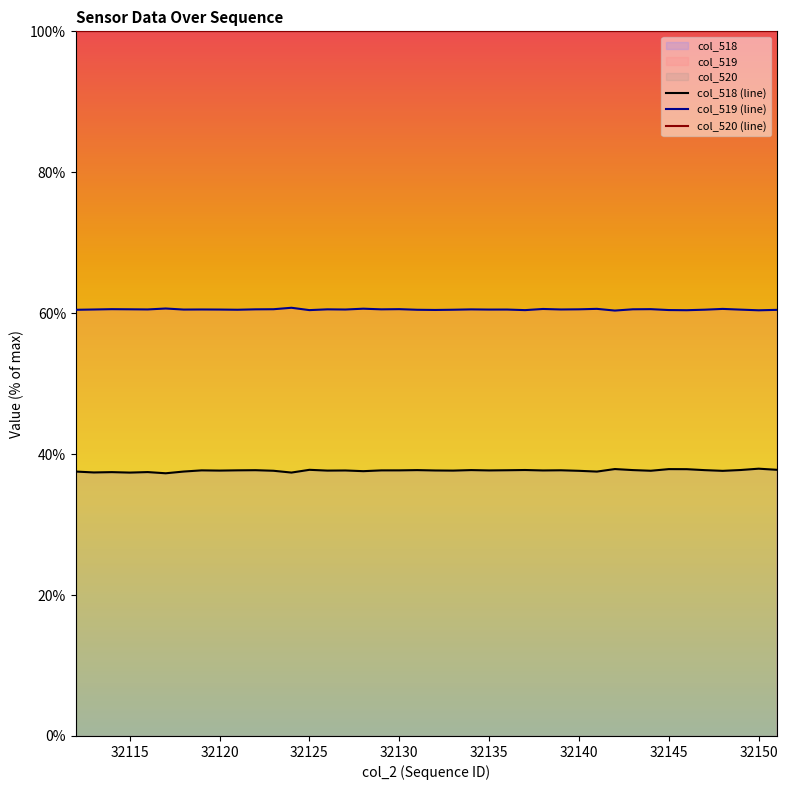

True or false: col_520 (line) has a value of 36.5 at 32120.

False